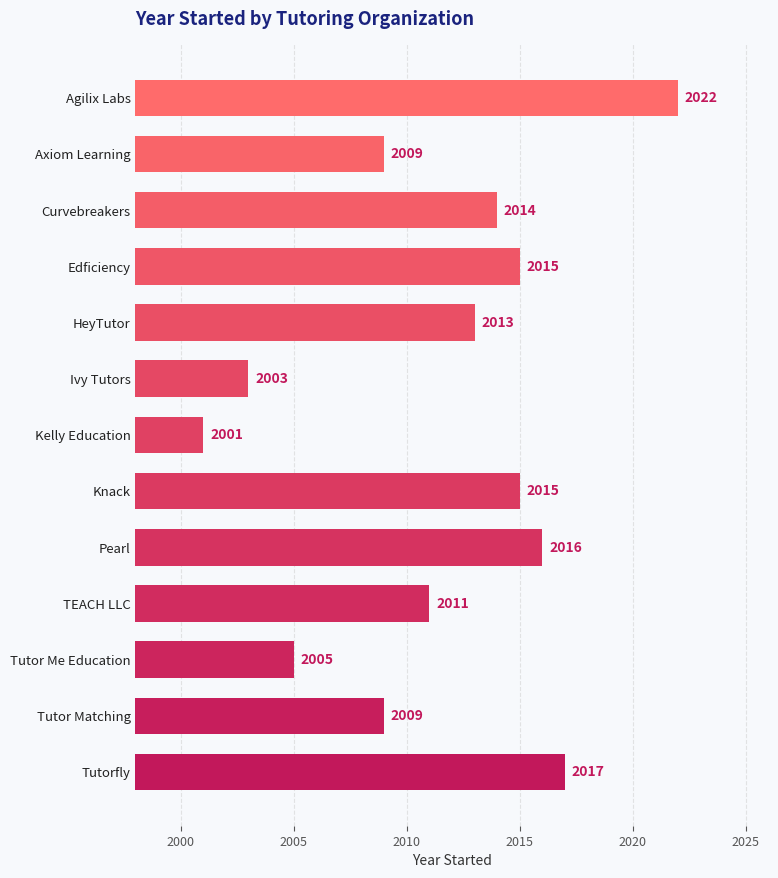

Count the number of categories in the chart.

13